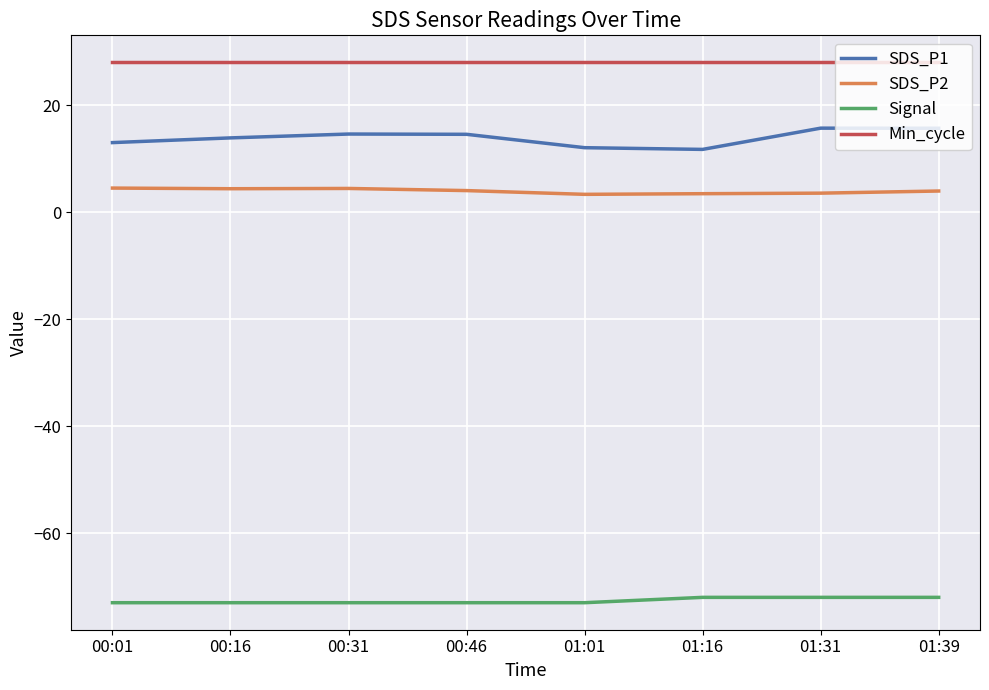

True or false: SDS_P2 has a value of 4.4 at 00:16.

True